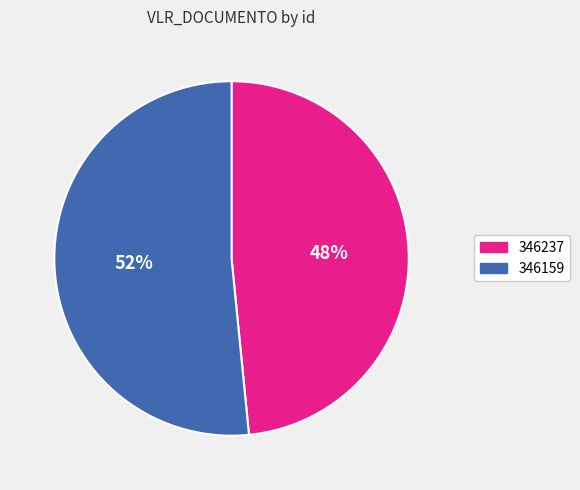

Is the sum of 346159 and 346237 greater than half?

Yes